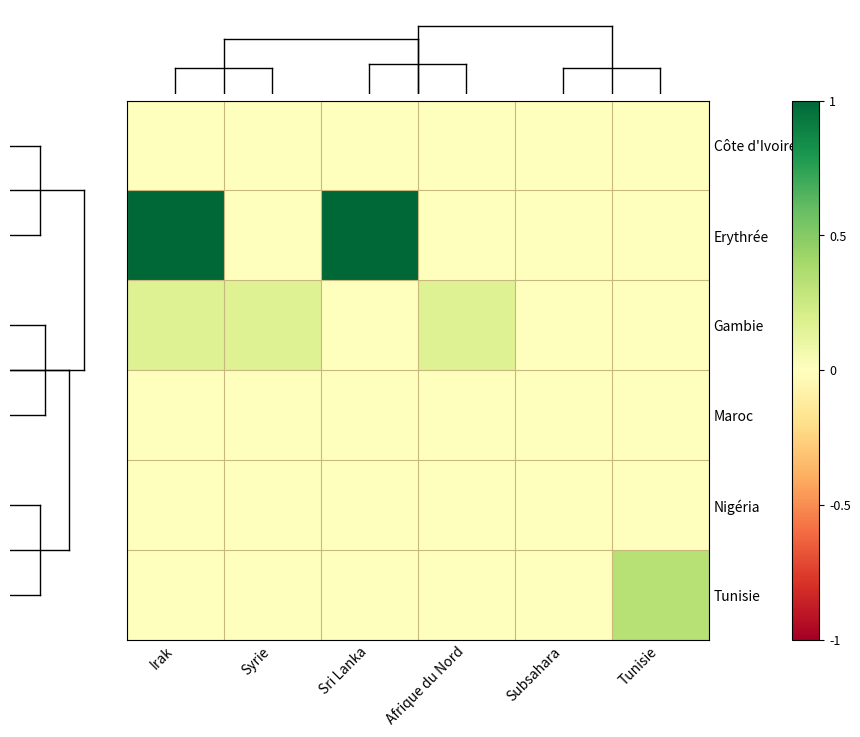

Reading right to left, extract all data points from this chart.

Côte d'Ivoire: Tunisie=0.0	Subsahara=0.0	Afrique du Nord=0.0	Sri Lanka=0.0	Syrie=0.0	Irak=0.0
Erythrée: Tunisie=0.0	Subsahara=0.0	Afrique du Nord=0.0	Sri Lanka=1.0	Syrie=0.0	Irak=1.0
Gambie: Tunisie=0.0	Subsahara=0.0	Afrique du Nord=0.2	Sri Lanka=0.0	Syrie=0.2	Irak=0.2
Maroc: Tunisie=0.0	Subsahara=0.0	Afrique du Nord=0.0	Sri Lanka=0.0	Syrie=0.0	Irak=0.0
Nigéria: Tunisie=0.0	Subsahara=0.0	Afrique du Nord=0.0	Sri Lanka=0.0	Syrie=0.0	Irak=0.0
Tunisie: Tunisie=0.3	Subsahara=0.0	Afrique du Nord=0.0	Sri Lanka=0.0	Syrie=0.0	Irak=0.0